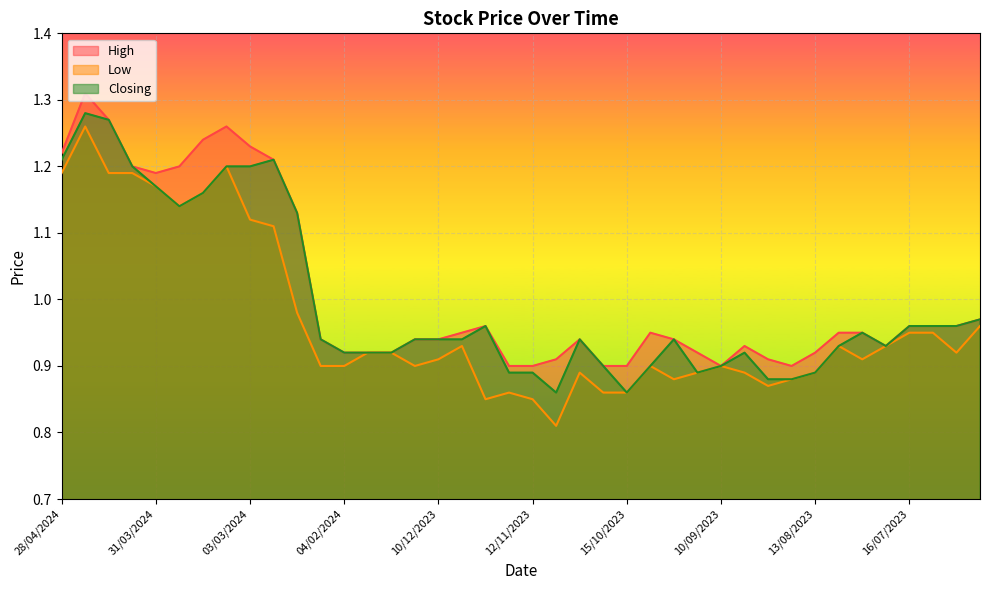

How many interior local peaks does the Closing series have?

7